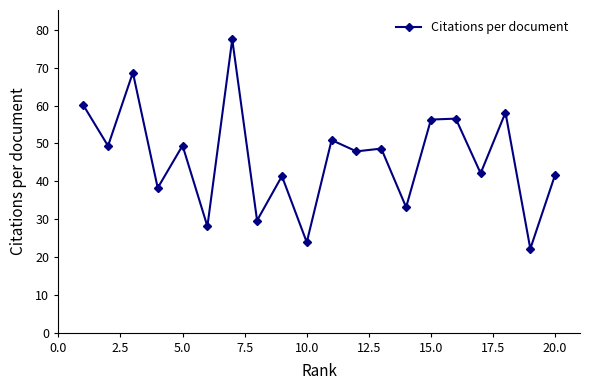

What is the value of the 8th point from the left?

29.6